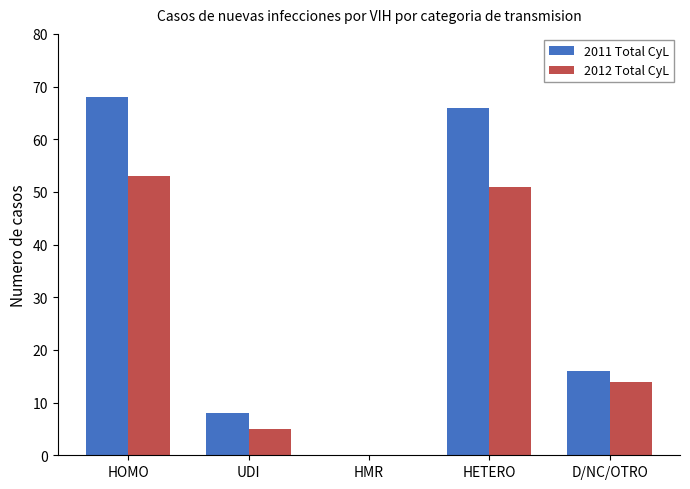

What is the sum of the 2012 Total CyL values at UDI and HMR?

5